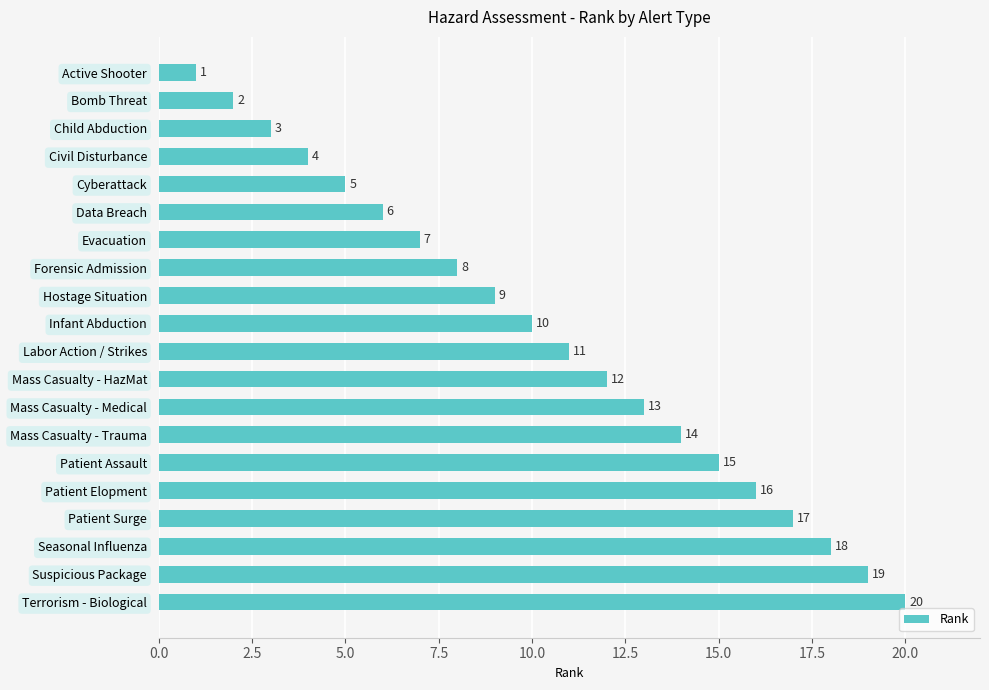

Where is the data nearest to the value 10?

Infant Abduction